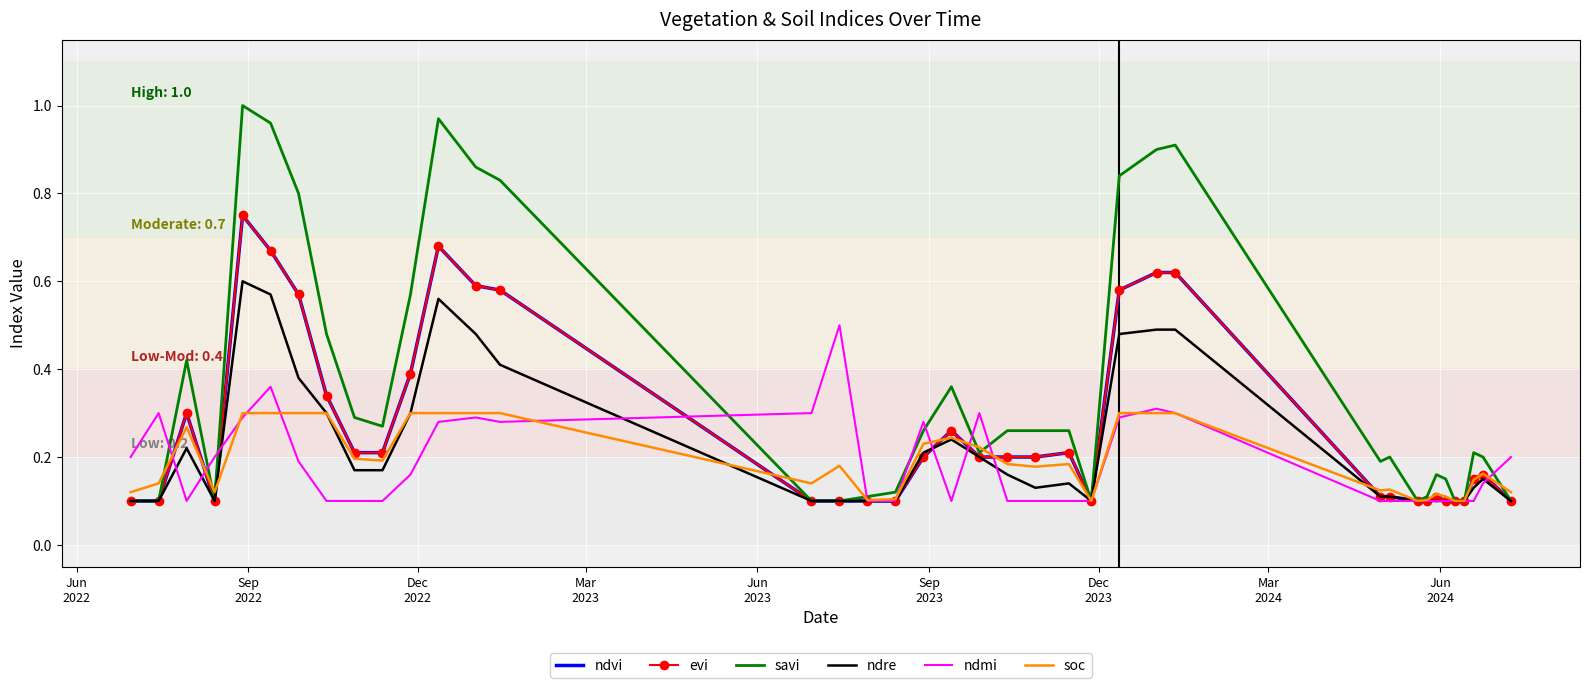

How many interior local peaks does the ndre series have?

6